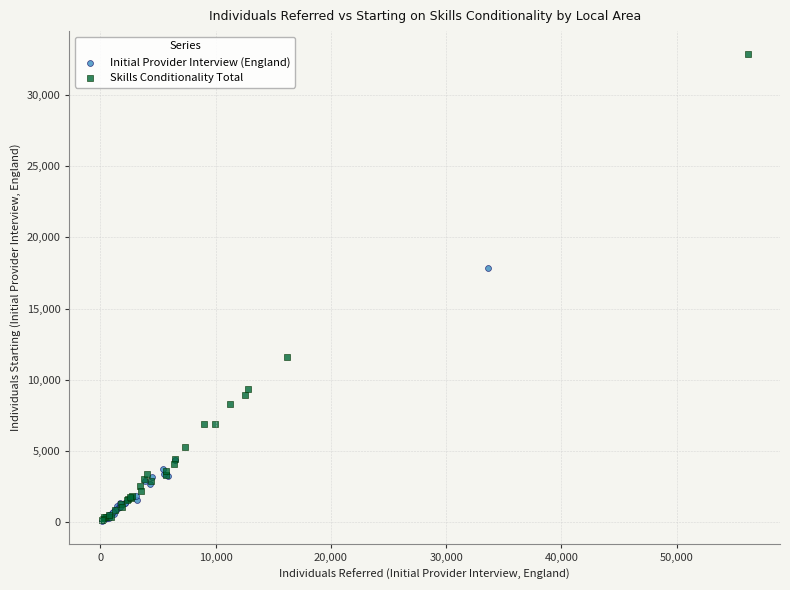

Which series has the largest Y range (max minus min)?

Skills Conditionality Total